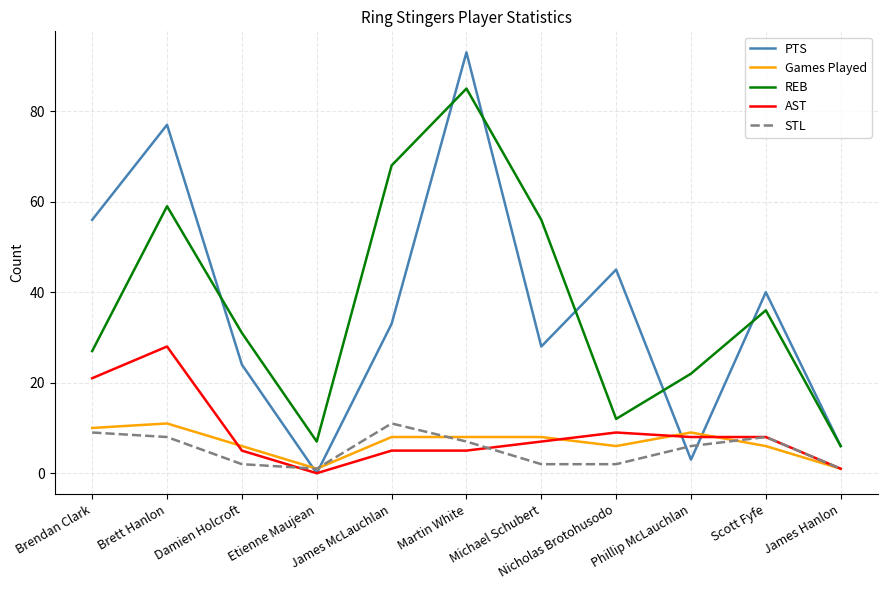

Which series has the largest range (max minus min)?

PTS